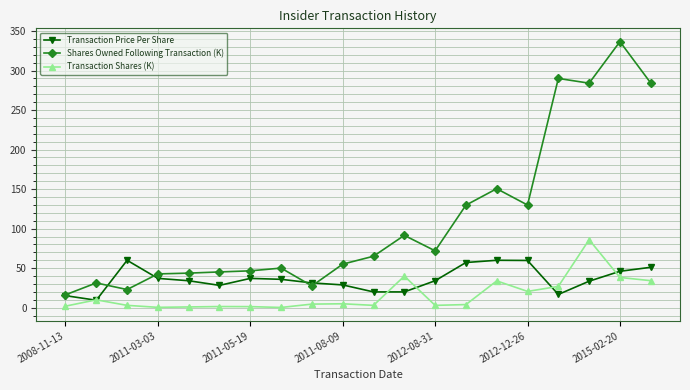

Which series has the widest spread of values?

Shares Owned Following Transaction (K)